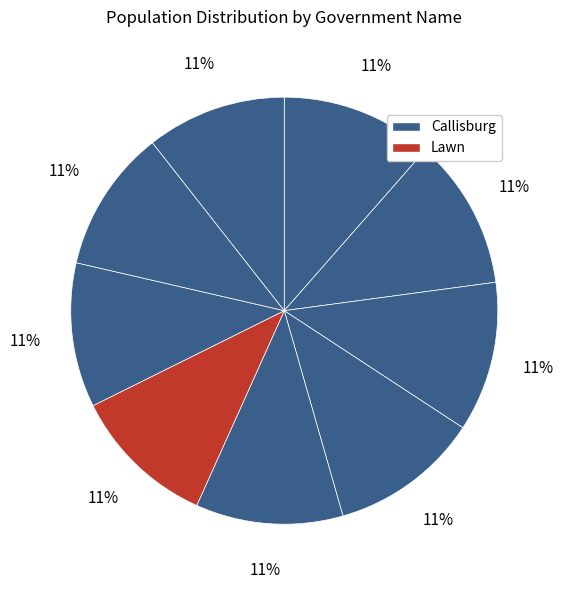

Which slice is the largest?

Callisburg